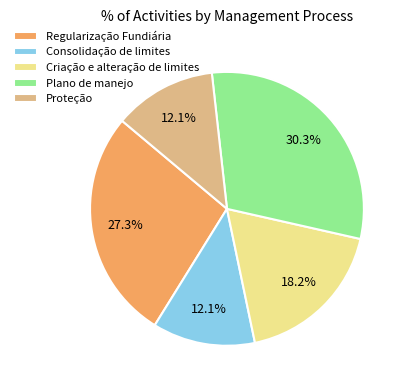

Does Proteção account for over 50% of the chart?

No